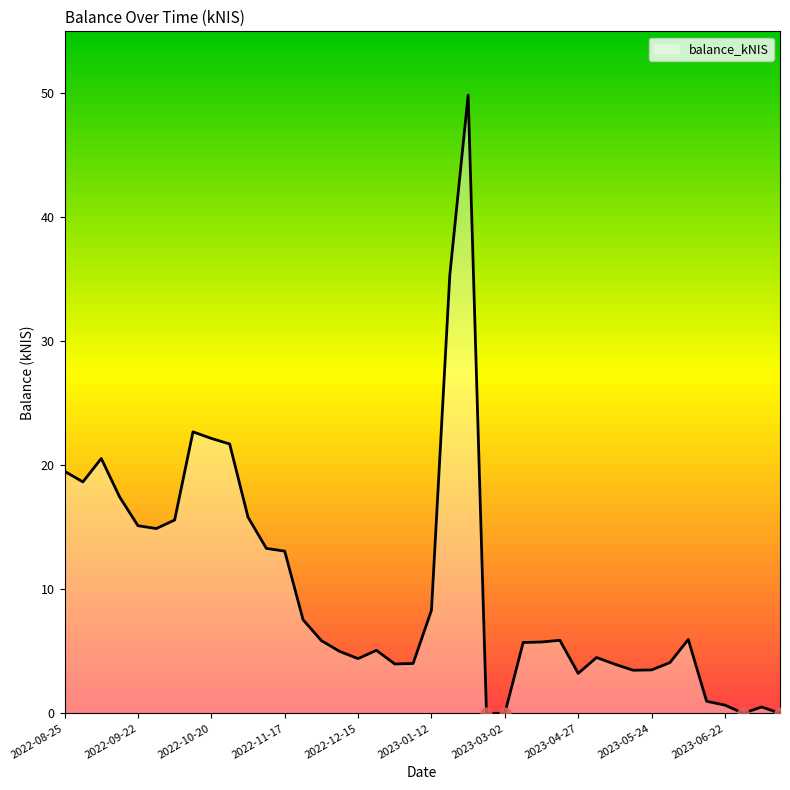

What is the greatest value displayed?

49.9